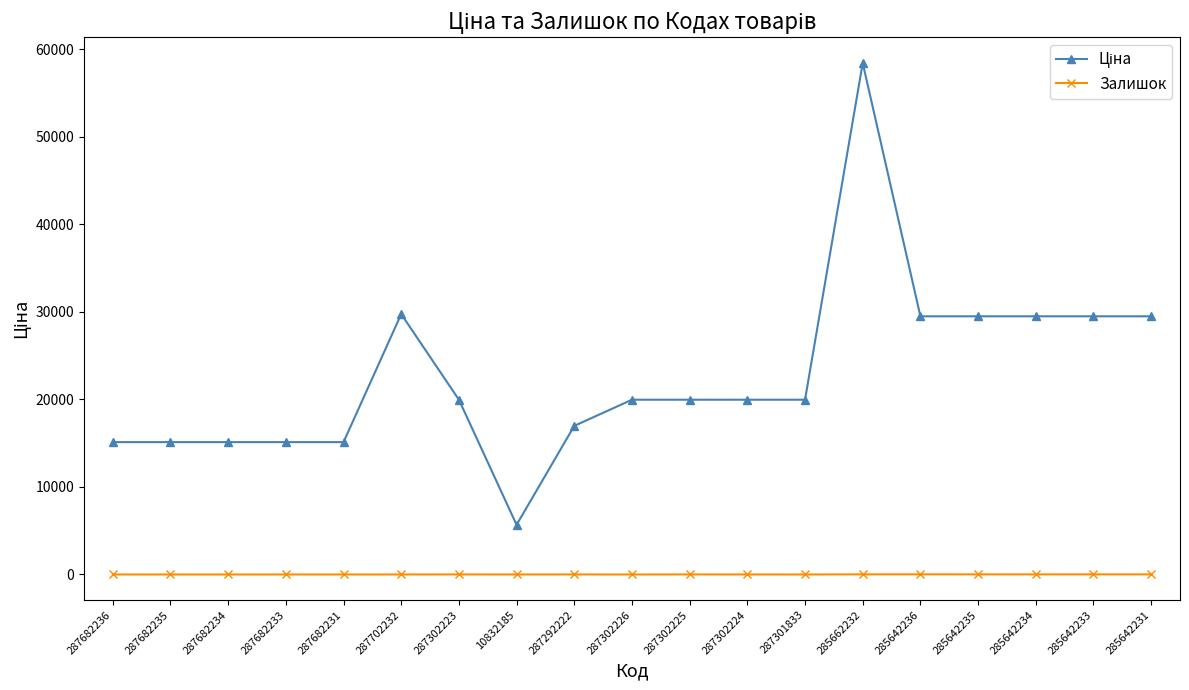

What is the spread (max minus min) of values at 287682234?

15120.0